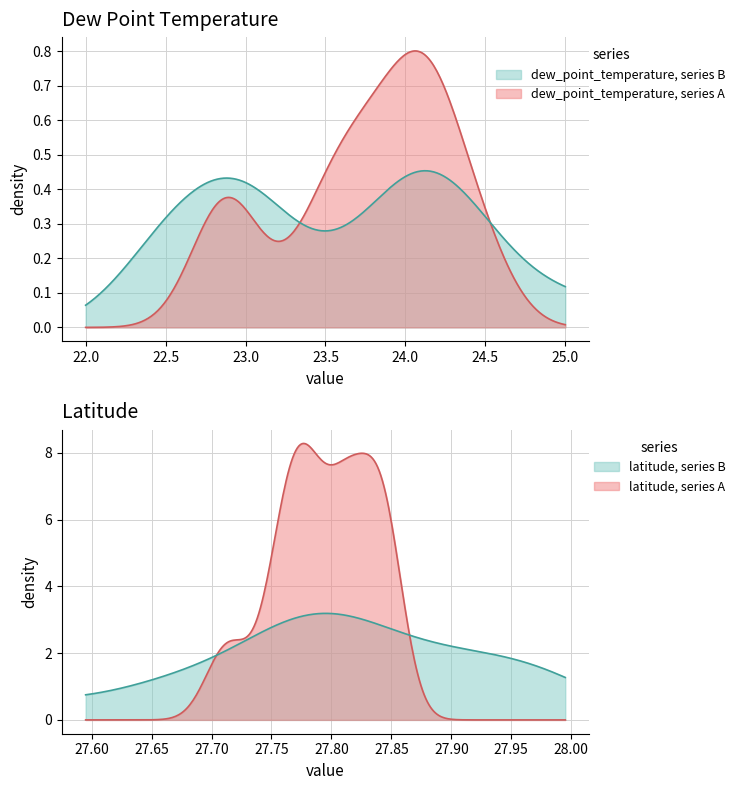

How many values in the dew_point_temperature series are below 24?

4